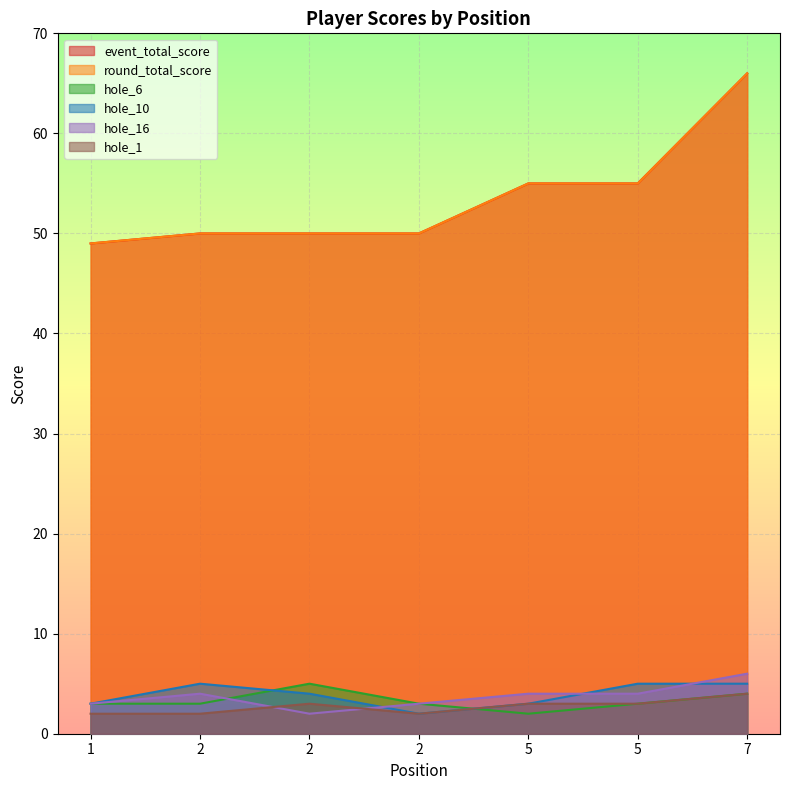

In hole_6, how many points are higher than both neighbors (excluding endpoints)?

1